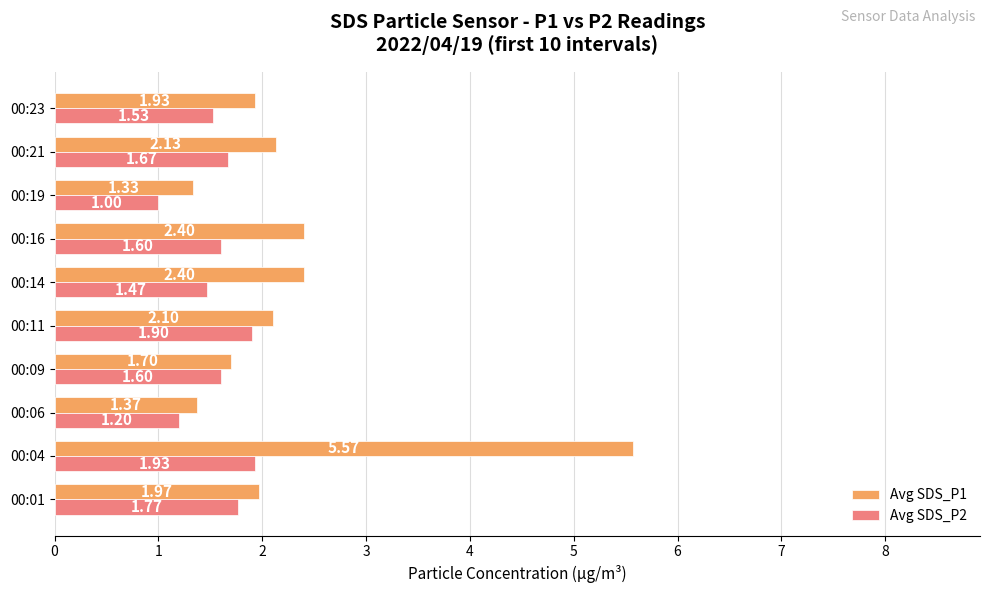

Is the value of Avg SDS_P2 at 00:19 greater than the value of Avg SDS_P1 at 00:04?

No